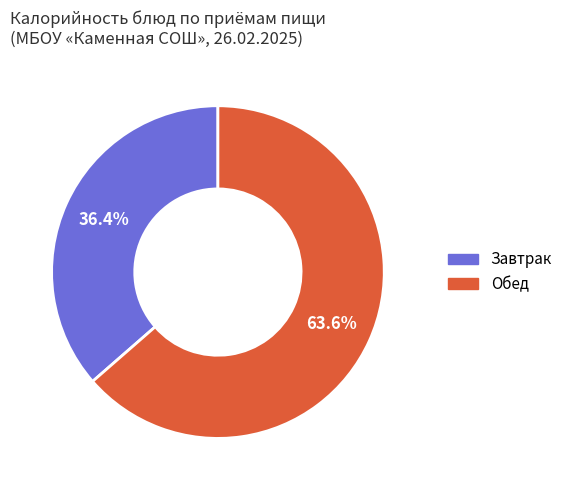

Is there a majority slice in this chart?

Yes